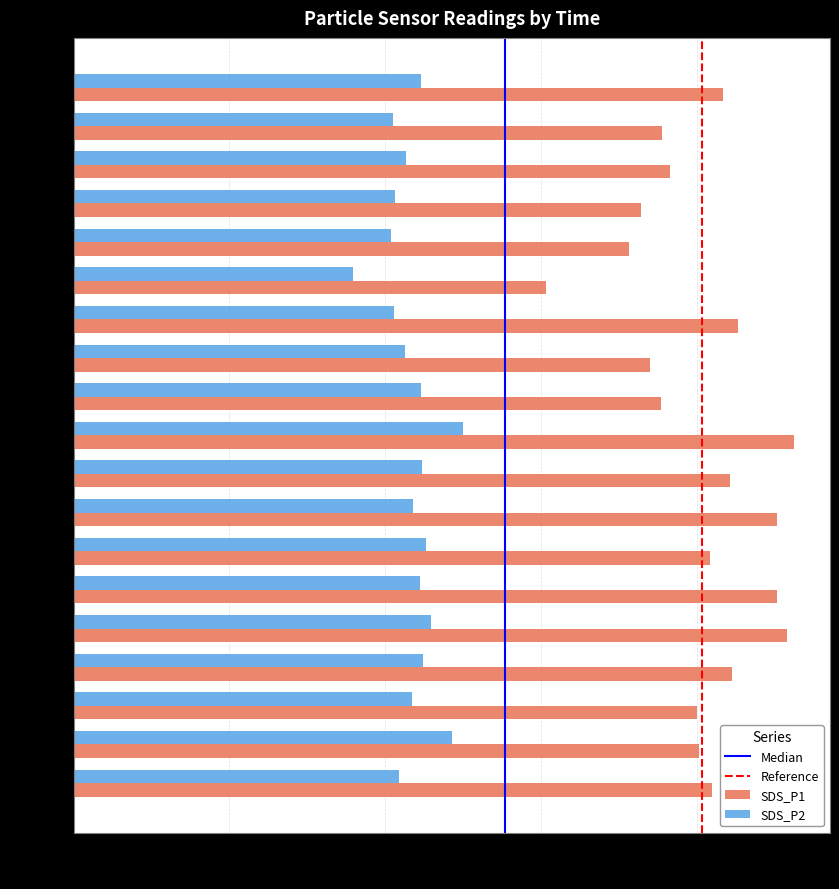

What is the sum of all SDS_P1 values?

383.3